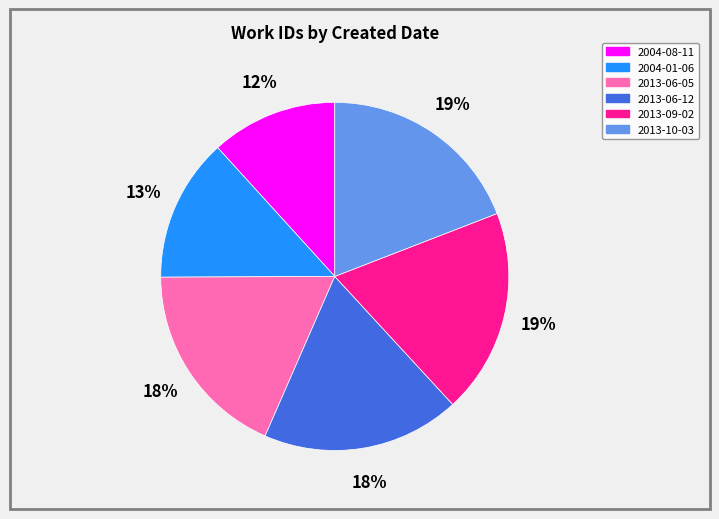

Approximately how many times larger is the value at 2013-06-05 compared to 2013-06-12?

1.0